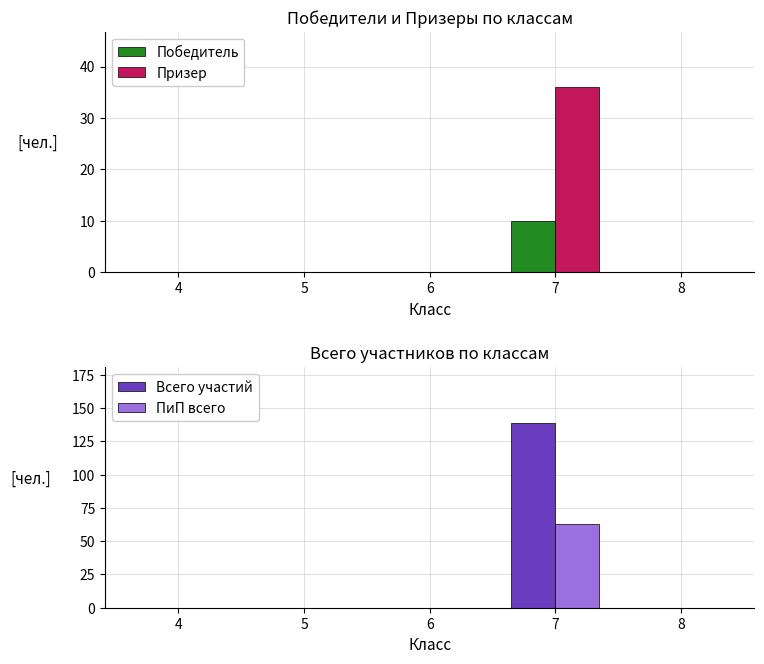

Which label corresponds to the smallest value in the chart?

4